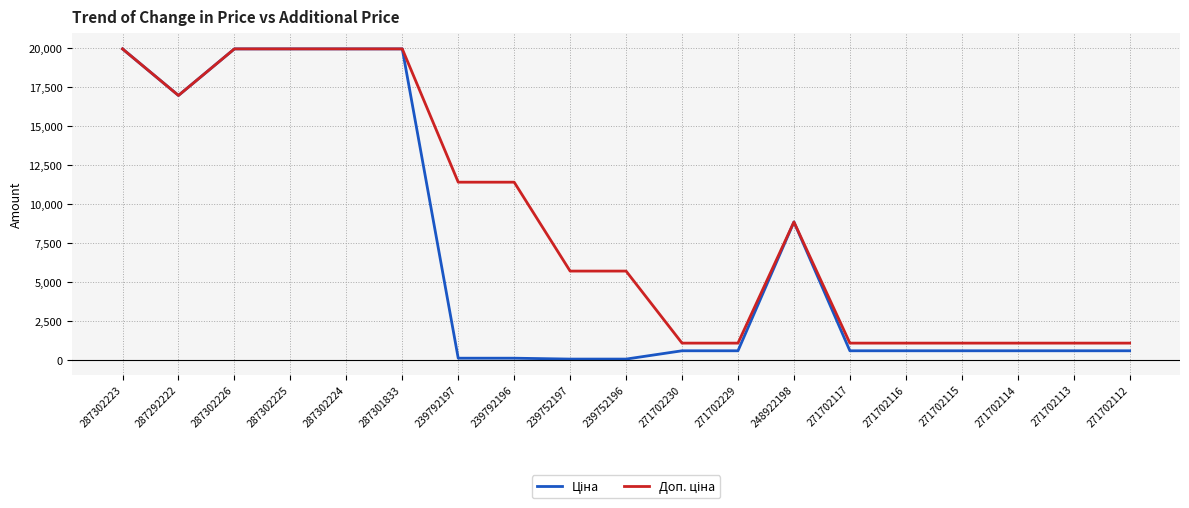

What is the maximum value shown in the chart?

19964.2